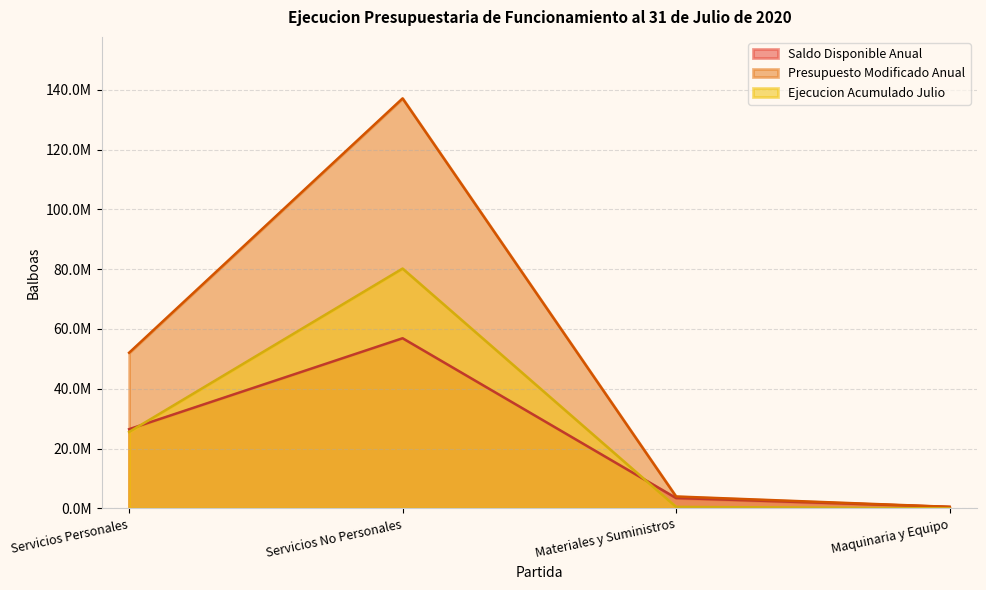

What is the greatest value displayed?

137103126